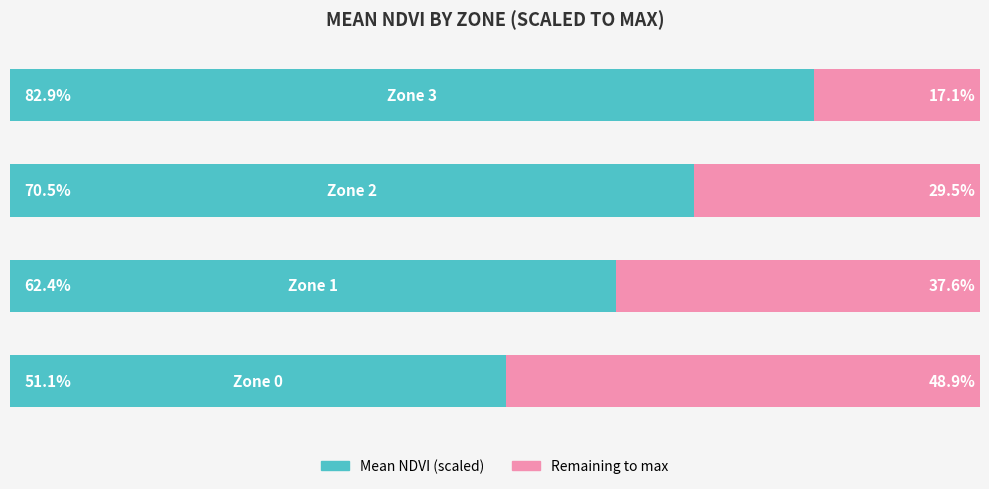

What are all the series names shown in the legend?

Mean NDVI (scaled), Remaining to max